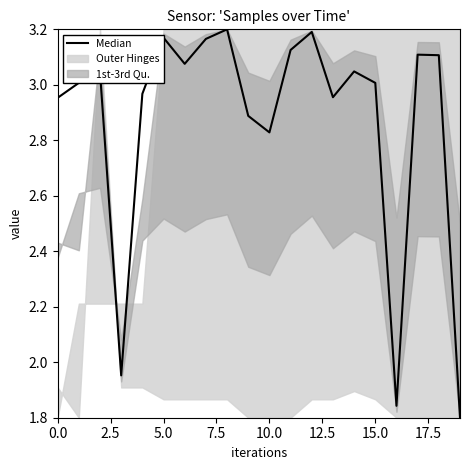

How many points are lower than both their immediate neighbors (excluding endpoints)?

5